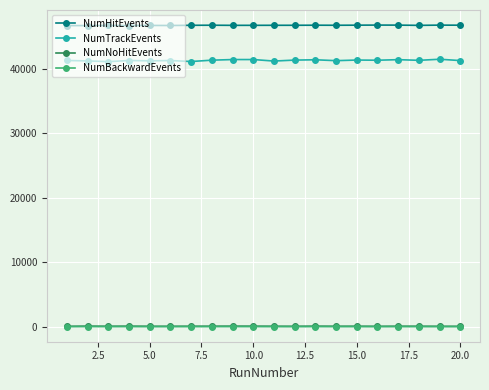

True or false: NumNoHitEvents and NumTrackEvents cross at least once.

False